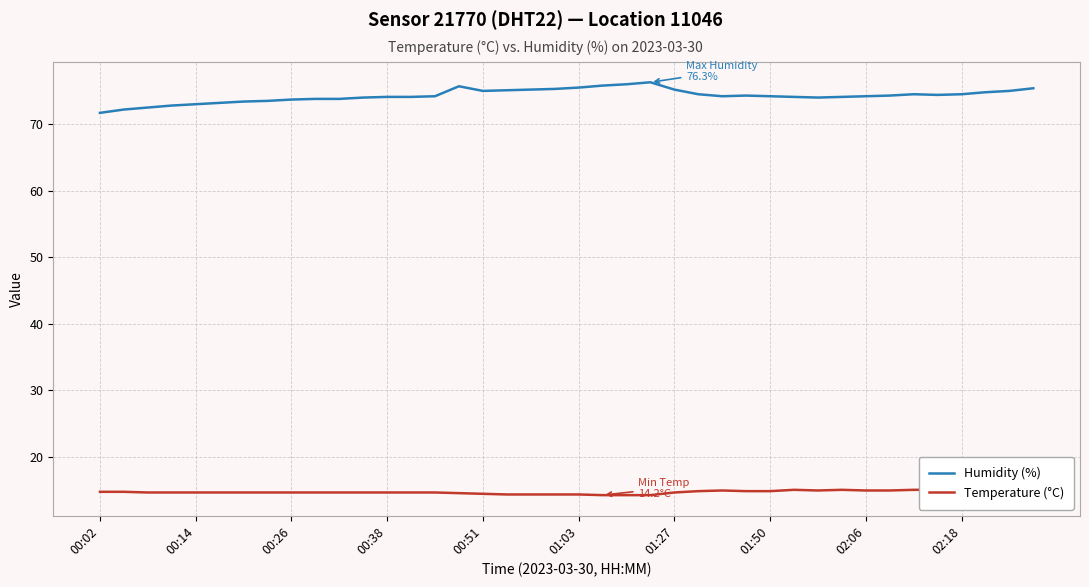

Rank the series at 10 from highest to lowest value.

Humidity (%), Temperature (°C)